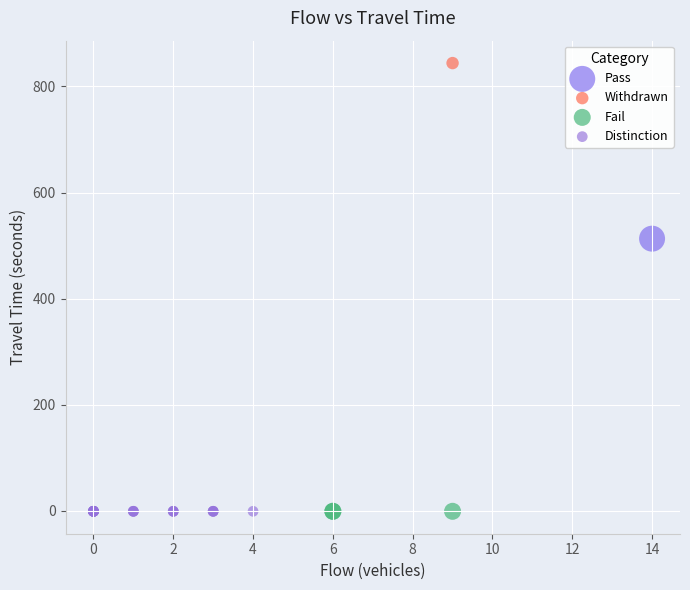

What are all the series names shown in the legend?

Pass, Withdrawn, Fail, Distinction